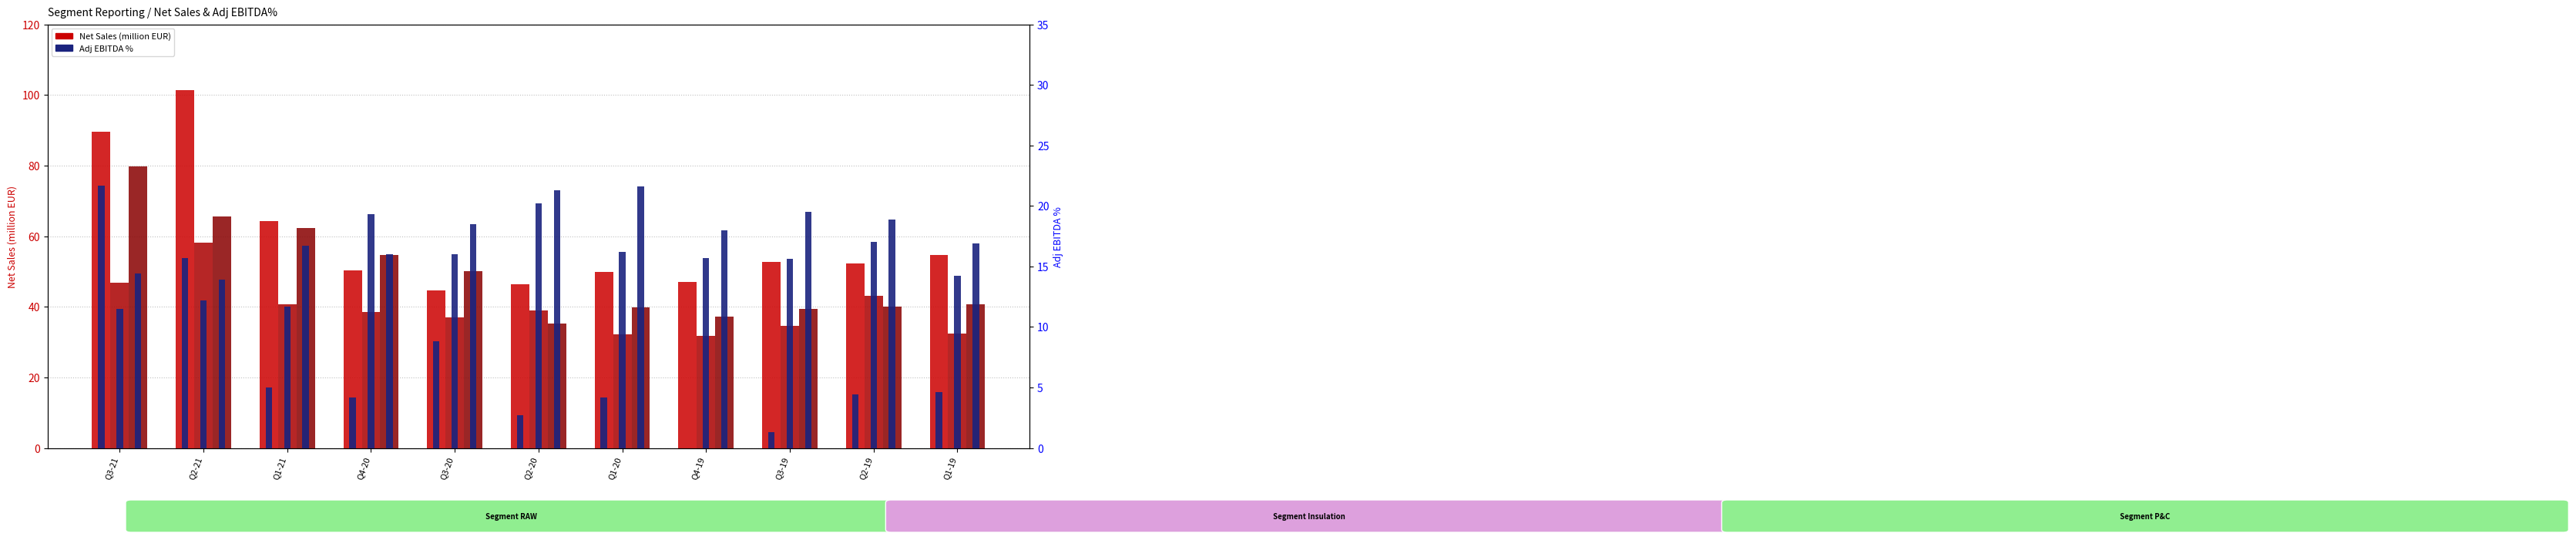

Reading right to left, transcribe all the data shown in this chart.

RAW Net Sales: Q1-19=54.7	Q2-19=52.2	Q3-19=52.7	Q4-19=47.1	Q1-20=49.8	Q2-20=46.3	Q3-20=44.6	Q4-20=50.4	Q1-21=64.2	Q2-21=101.4	Q3-21=89.5
Insulation Net Sales: Q1-19=32.5	Q2-19=43.2	Q3-19=34.5	Q4-19=31.7	Q1-20=32.2	Q2-20=39.0	Q3-20=36.9	Q4-20=38.6	Q1-21=40.7	Q2-21=58.2	Q3-21=46.8
P&C Net Sales: Q1-19=40.8	Q2-19=40.0	Q3-19=39.5	Q4-19=37.3	Q1-20=39.9	Q2-20=35.3	Q3-20=50.2	Q4-20=54.6	Q1-21=62.3	Q2-21=65.5	Q3-21=79.8
RAW Adj EBITDA %: Q1-19=4.6	Q2-19=4.4	Q3-19=1.3	Q4-19=-0.9	Q1-20=4.2	Q2-20=2.7	Q3-20=8.8	Q4-20=4.2	Q1-21=5.0	Q2-21=15.7	Q3-21=21.7
Insulation Adj EBITDA %: Q1-19=14.2	Q2-19=17.0	Q3-19=15.6	Q4-19=15.7	Q1-20=16.2	Q2-20=20.2	Q3-20=16.0	Q4-20=19.3	Q1-21=11.7	Q2-21=12.2	Q3-21=11.5
P&C Adj EBITDA %: Q1-19=16.9	Q2-19=18.9	Q3-19=19.5	Q4-19=18.0	Q1-20=21.6	Q2-20=21.3	Q3-20=18.5	Q4-20=16.0	Q1-21=16.7	Q2-21=13.9	Q3-21=14.4